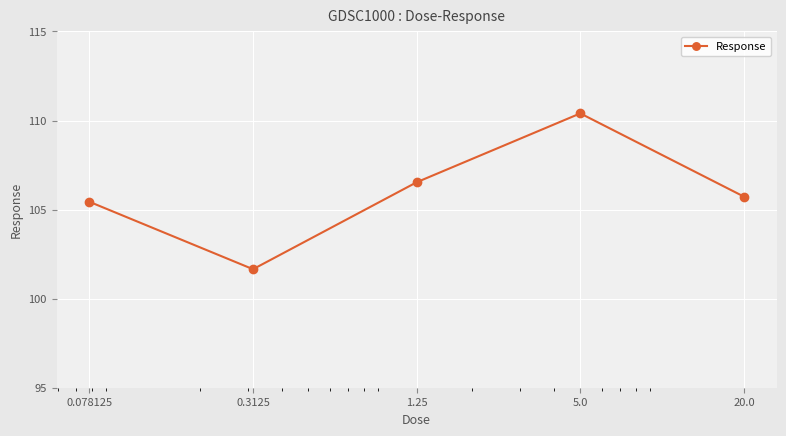

What is the maximum value shown in the chart?

110.4